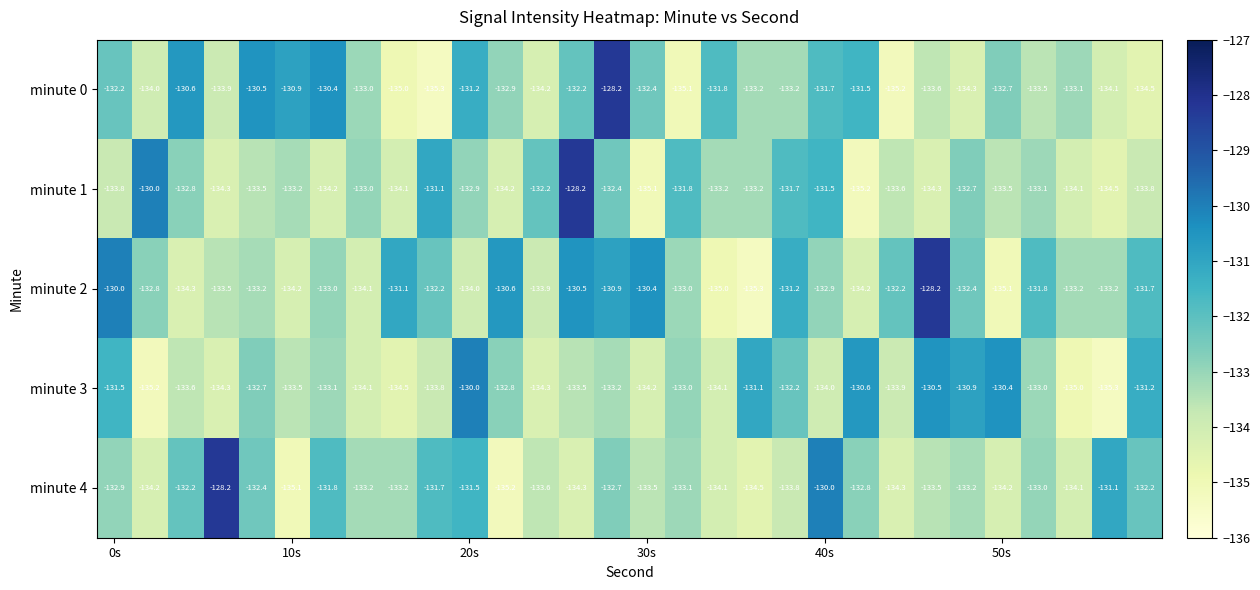

Which series has the largest total across all categories?

minute 2